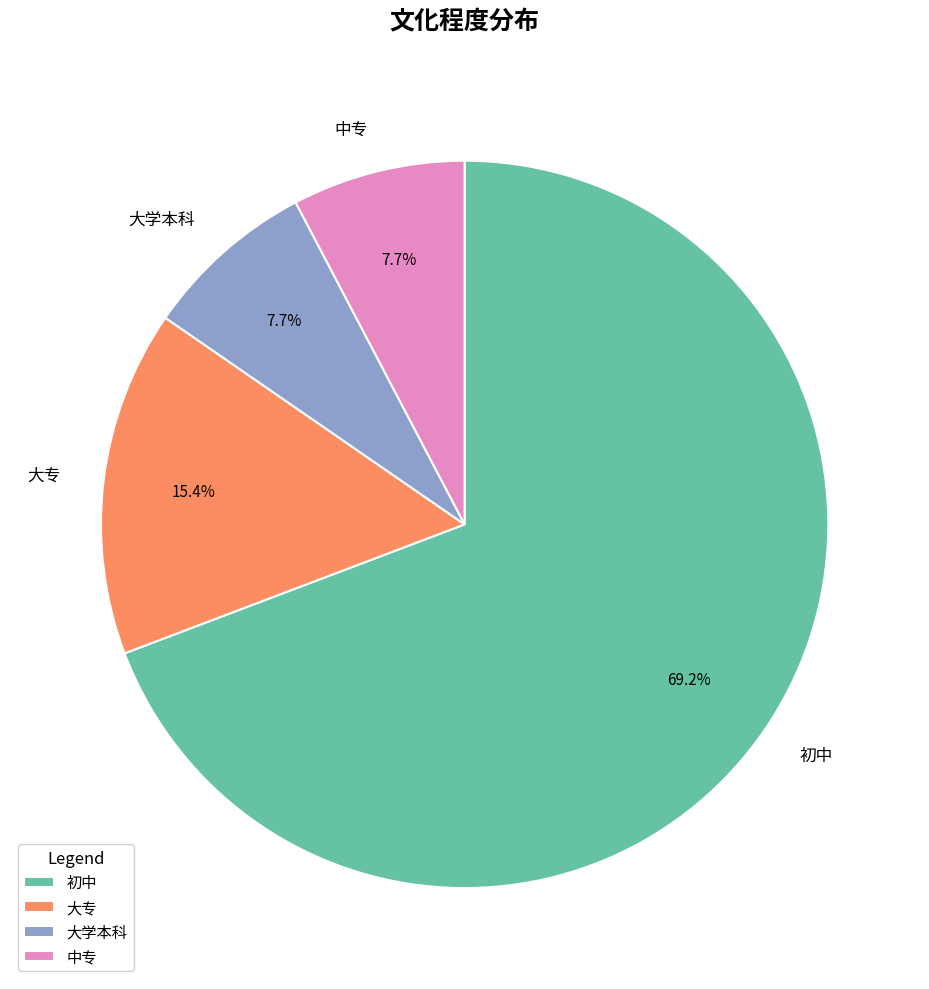

Which slice is the largest?

初中